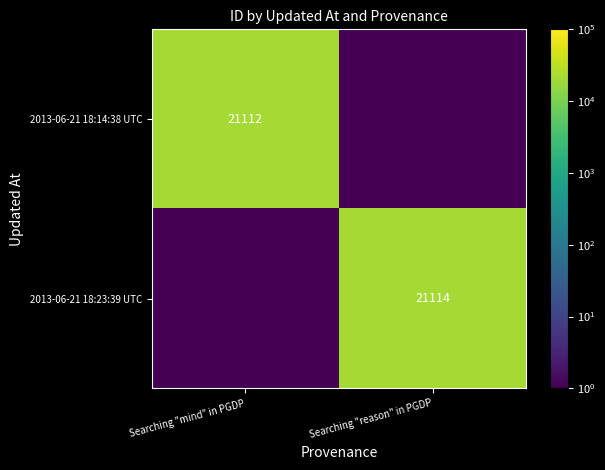

At which category does the chart reach its minimum across all series?

Searching "reason" in PGDP